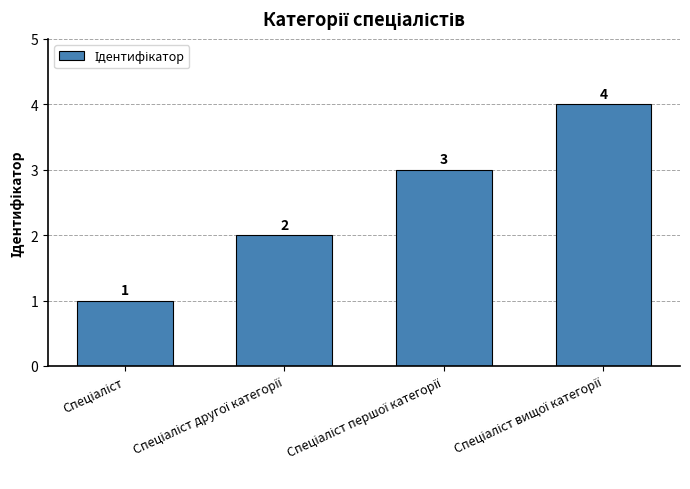

What is the value of the 1st bar from the left?

1